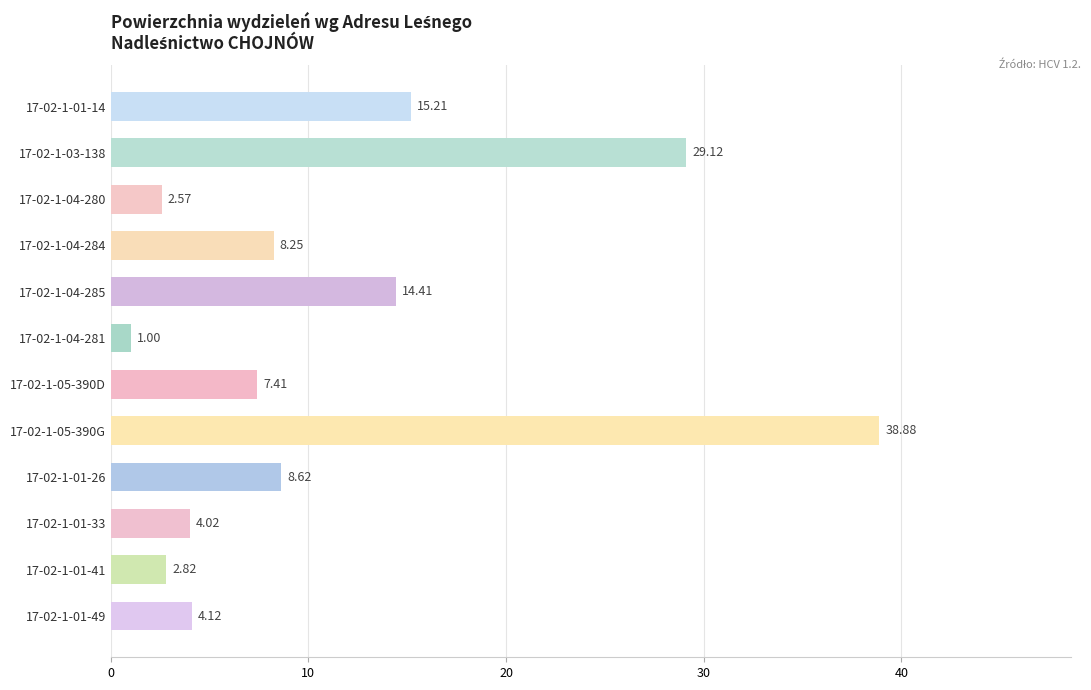

List the labels in order of value, smallest first.

17-02-1-04-281, 17-02-1-04-280, 17-02-1-01-41, 17-02-1-01-33, 17-02-1-01-49, 17-02-1-05-390D, 17-02-1-04-284, 17-02-1-01-26, 17-02-1-04-285, 17-02-1-01-14, 17-02-1-03-138, 17-02-1-05-390G